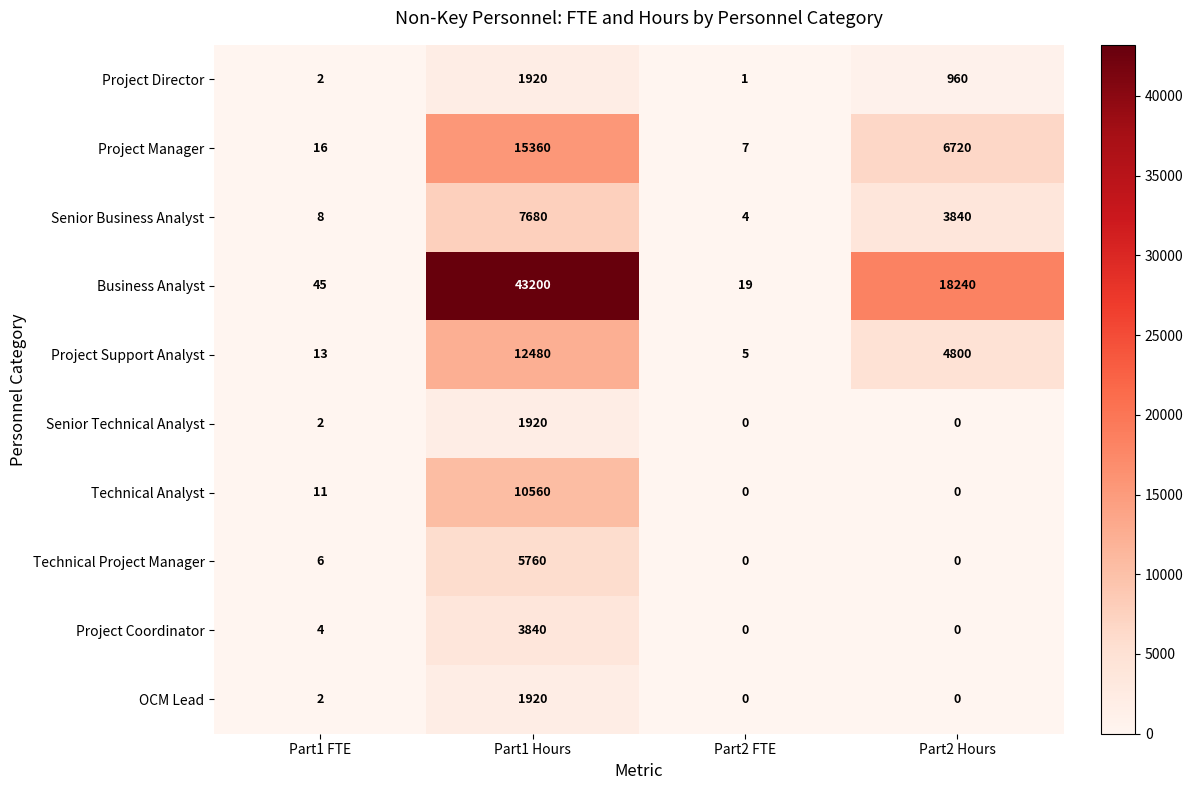

What is the difference between the maximum and minimum values in the Project Coordinator series?

3840